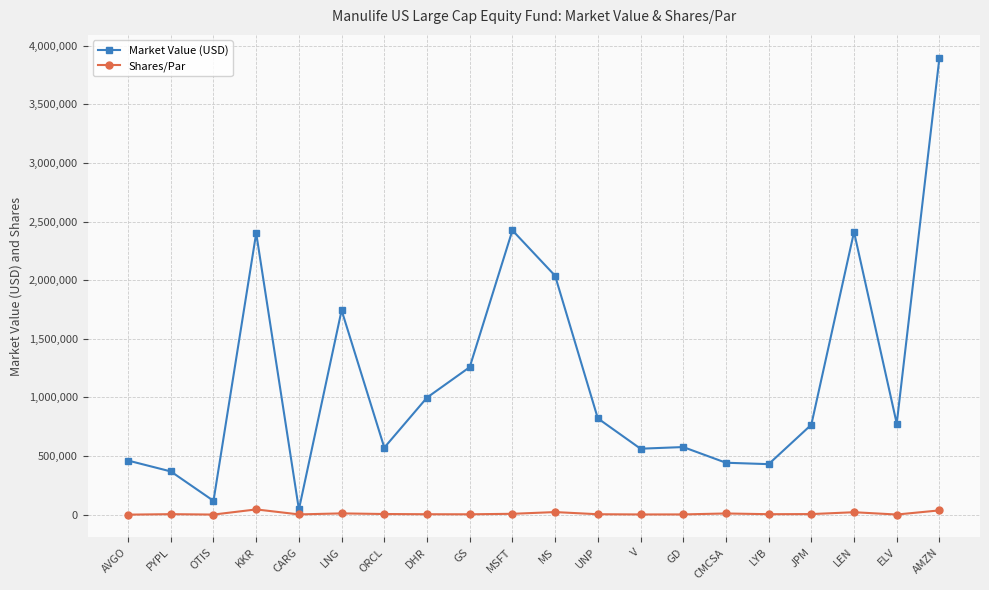

At which label is Market Value (USD) closest to 1970697?

MS